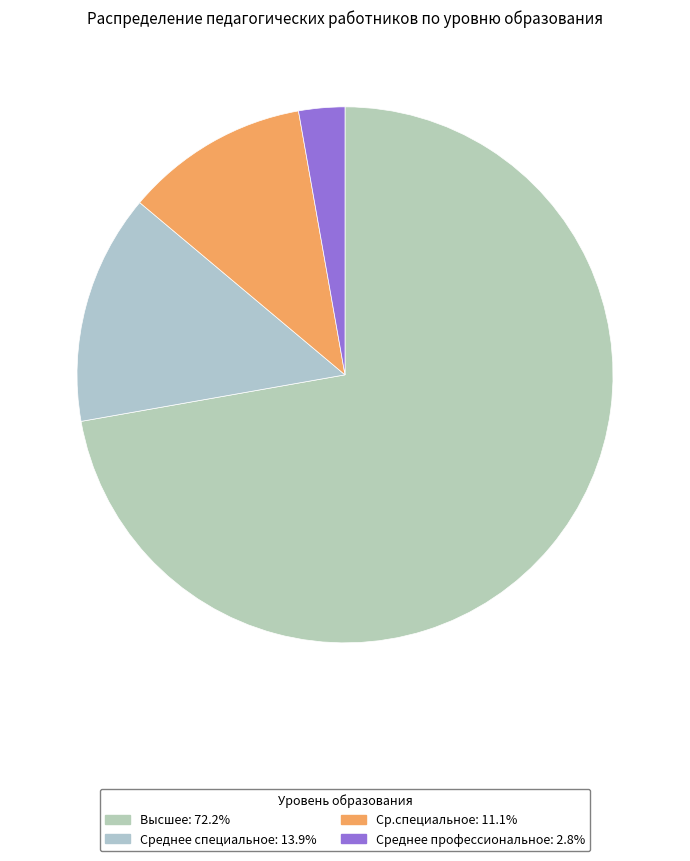

Is it true that Высшее is 80% of the pie?

False